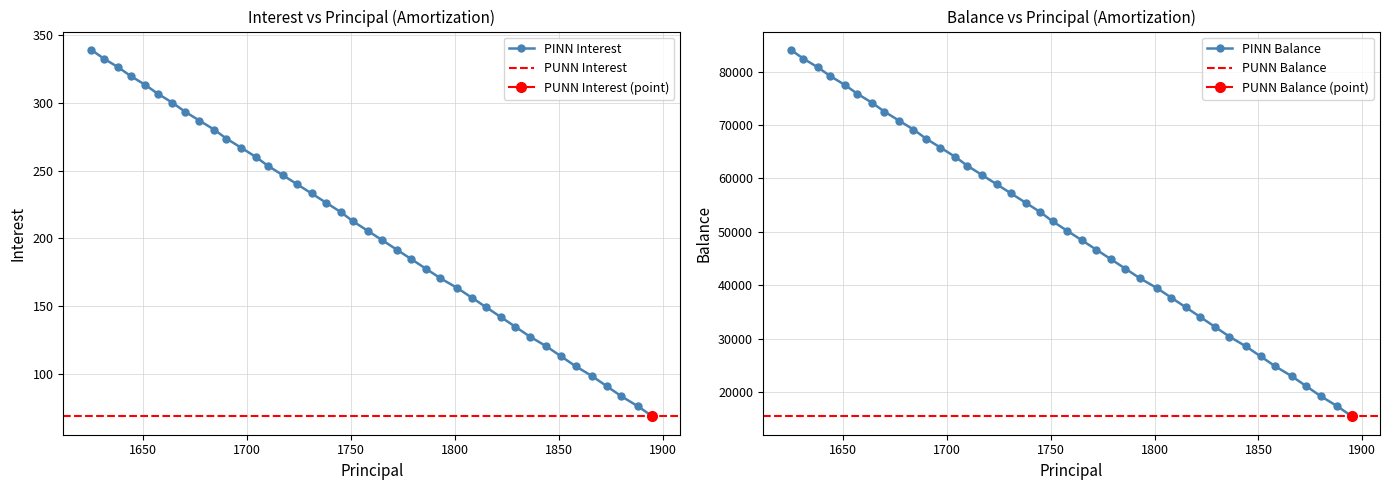

True or false: PINN Interest has more than 1 points higher than both neighbors.

False